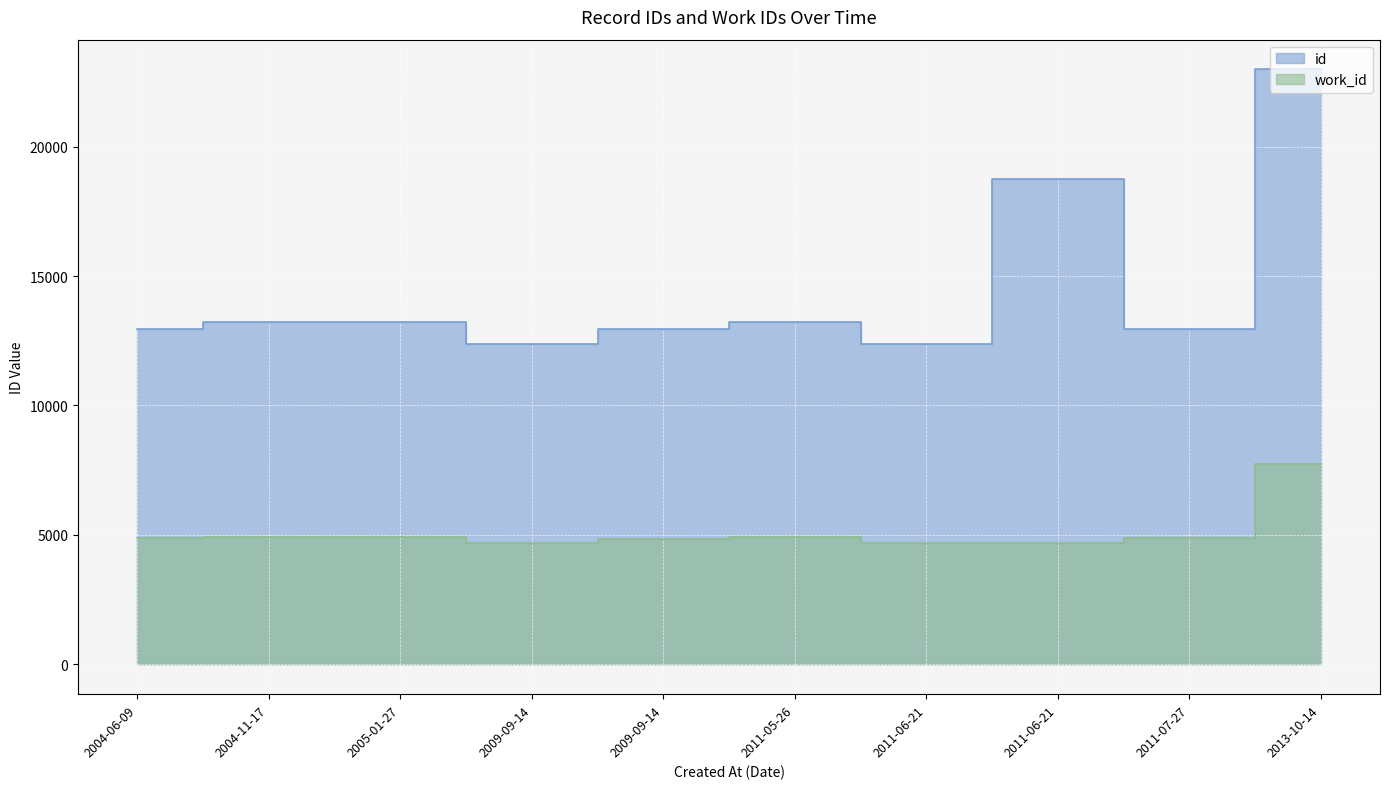

Rank the categories by id value from highest to lowest.

2013-10-14, 2011-06-21, 2005-01-27, 2011-05-26, 2004-11-17, 2004-06-09, 2011-07-27, 2009-09-14, 2009-09-14, 2011-06-21